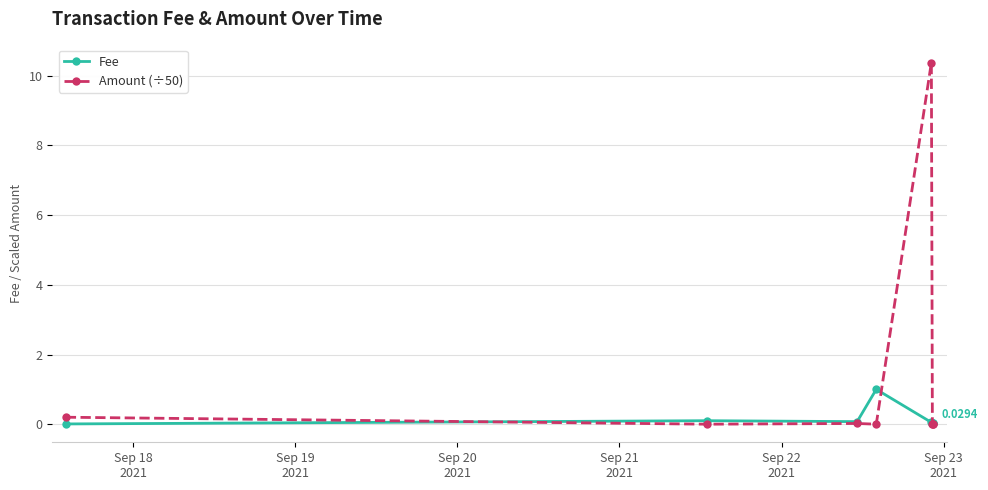

At how many categories does at least one series exceed 9?

1